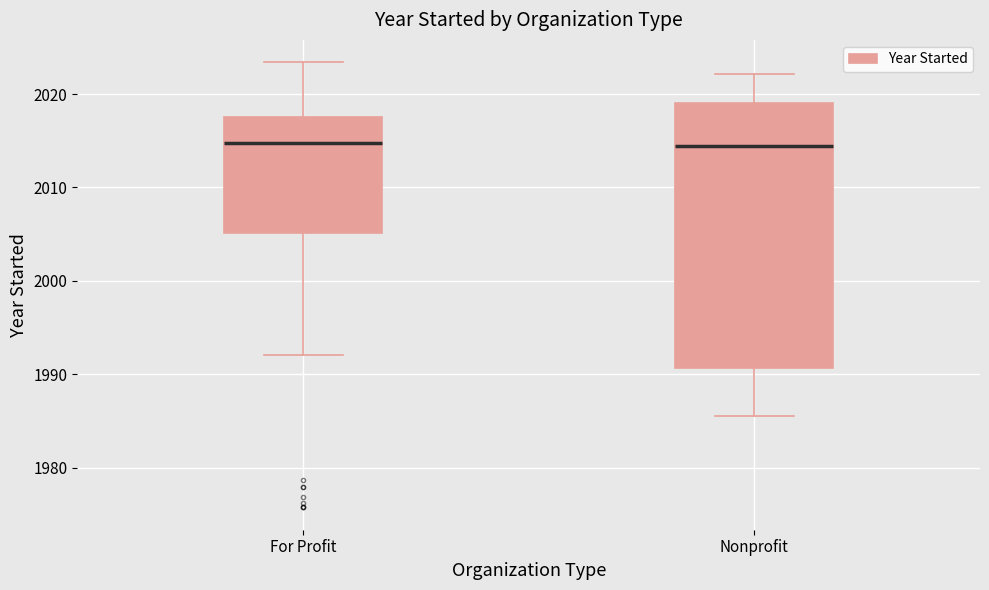

Comparing the boxes themselves (not the whiskers), which one is the tallest?

Nonprofit